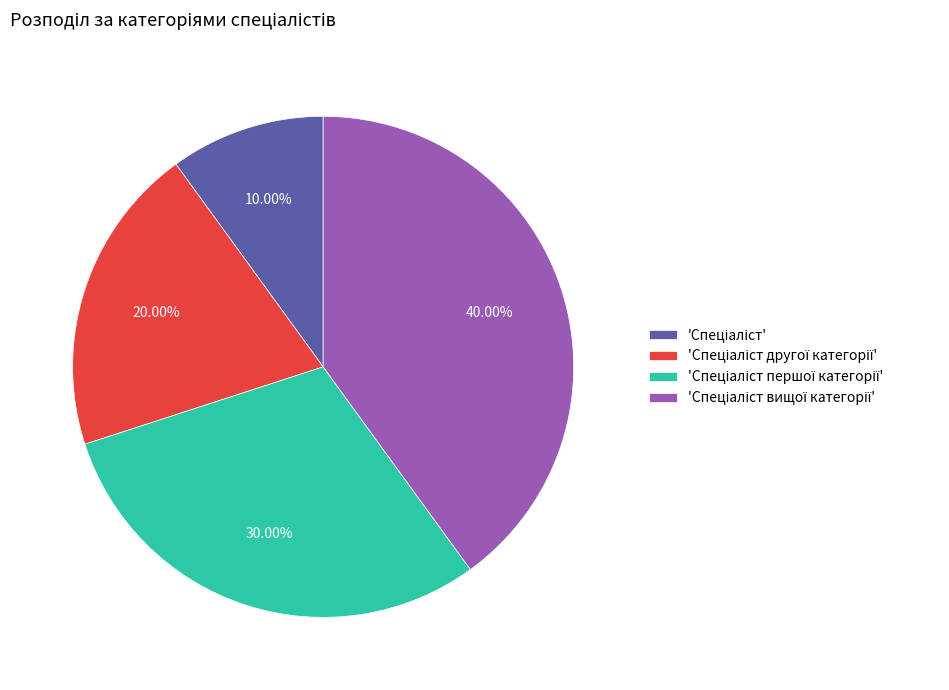

Does any single category account for the majority?

No